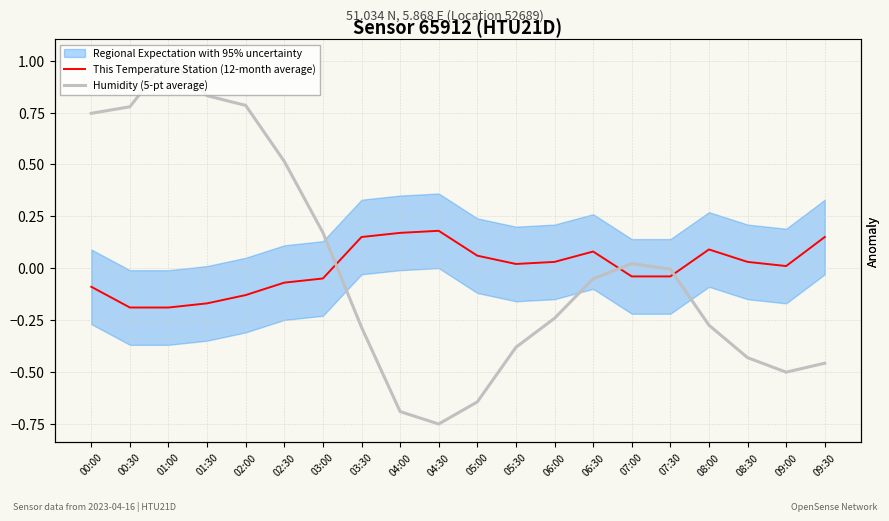

At which category does the chart reach its minimum across all series?

04:30